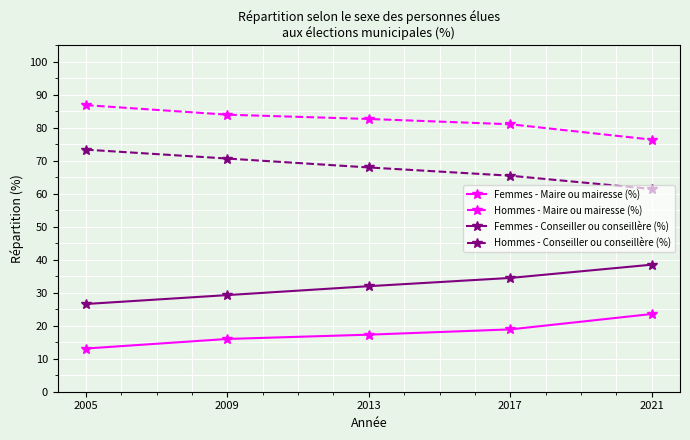

What is the minimum value for Femmes - Conseiller ou conseillère (%)?

26.6